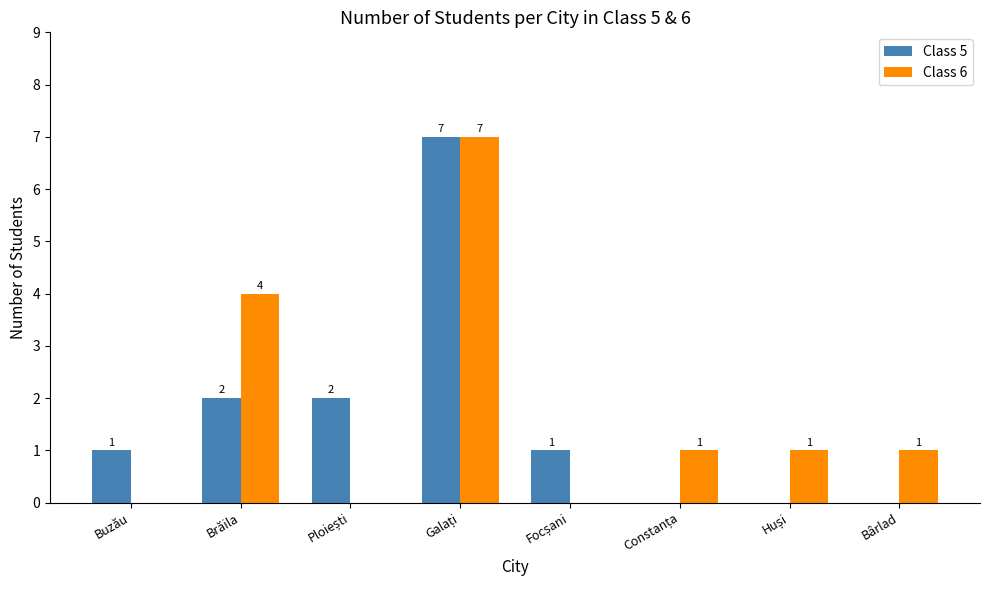

What is the maximum value shown in the chart?

7